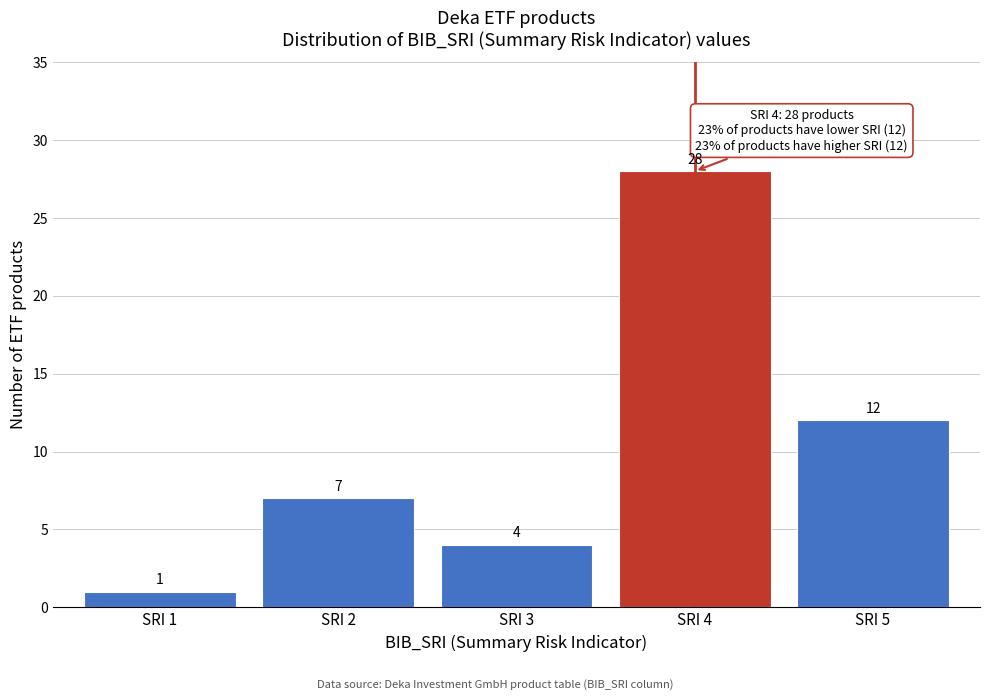

Reading right to left, list all the values displayed in this chart.

12	28	4	7	1